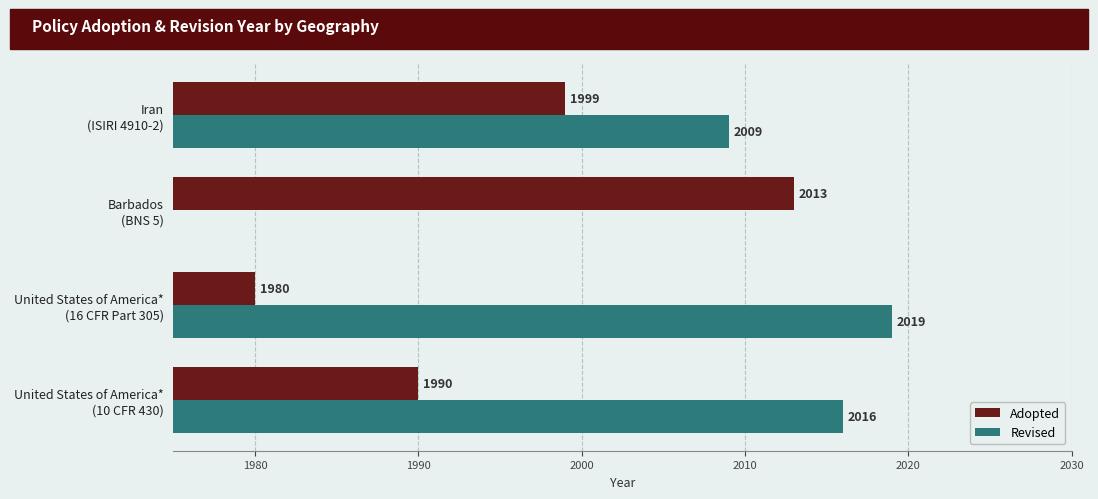

What is the average value of the Adopted series?

1996